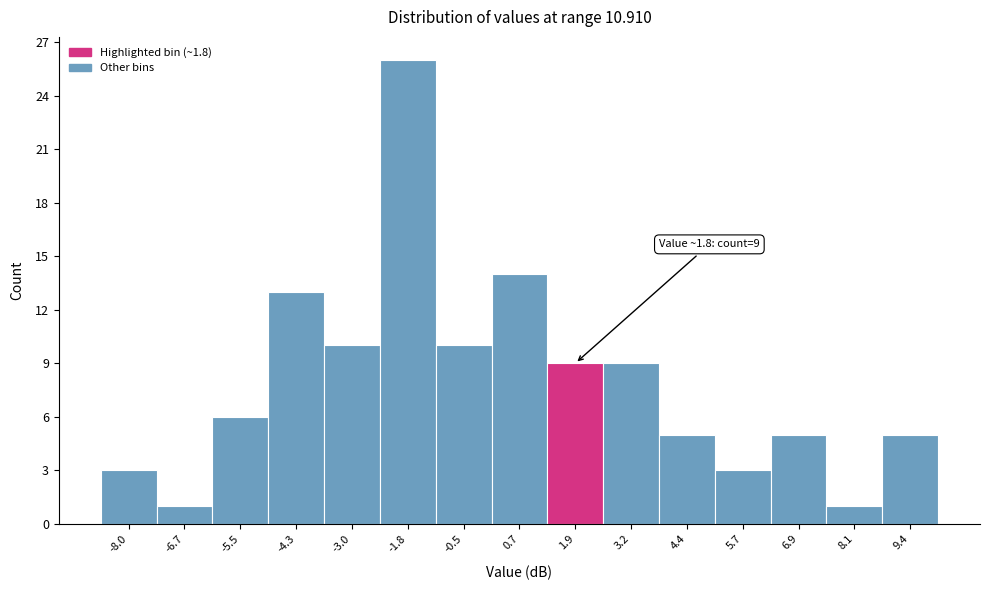

Which range on the x-axis has the tallest bar?

-2.40 to -1.16